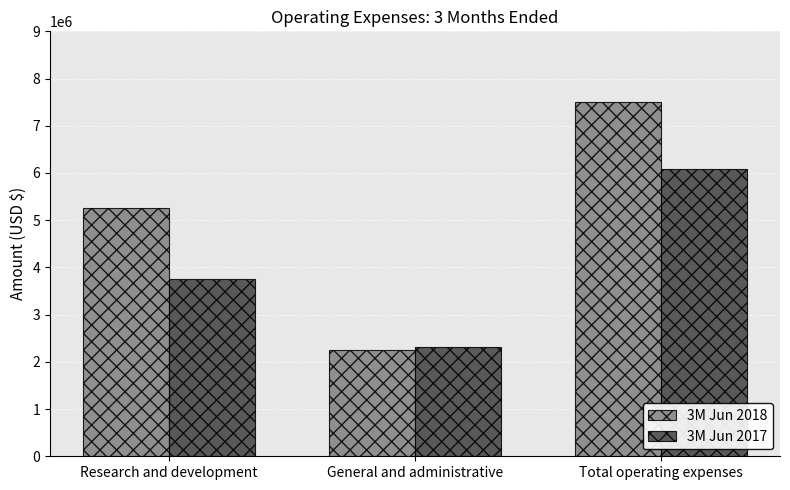

What is the value of the 3M Jun 2017 bar at the 1st from the left?

3757168